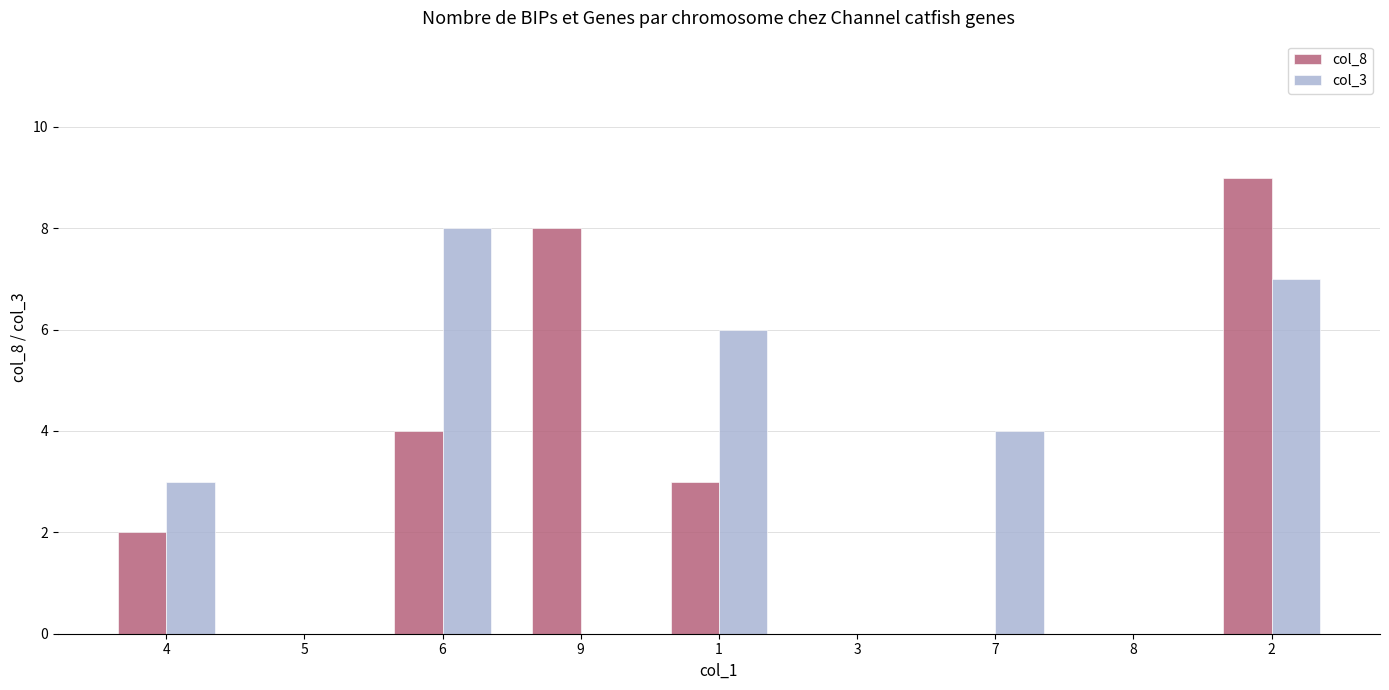

What is the sum of all col_3 values?

28